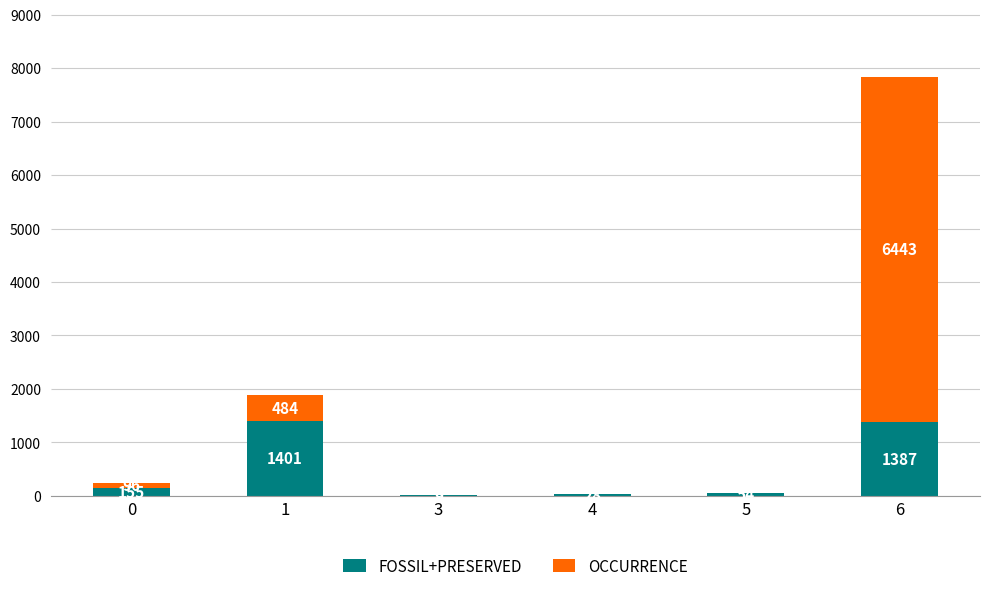

At which category is the sum across all series the highest?

6